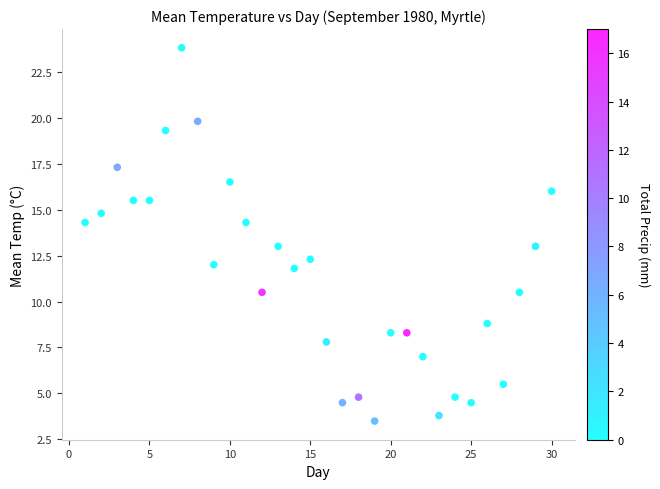

What is the range of Y values (max minus min)?

20.3